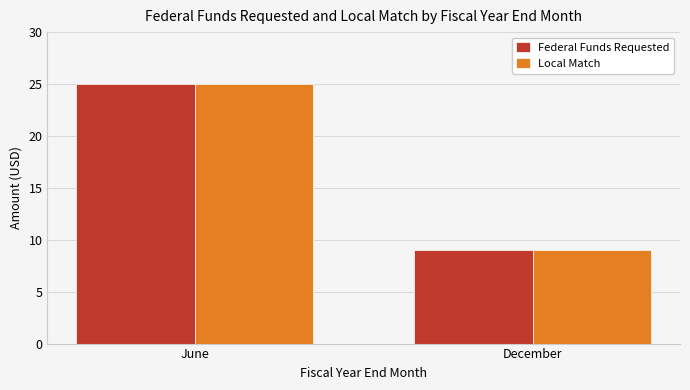

At which category is the sum across all series the highest?

June